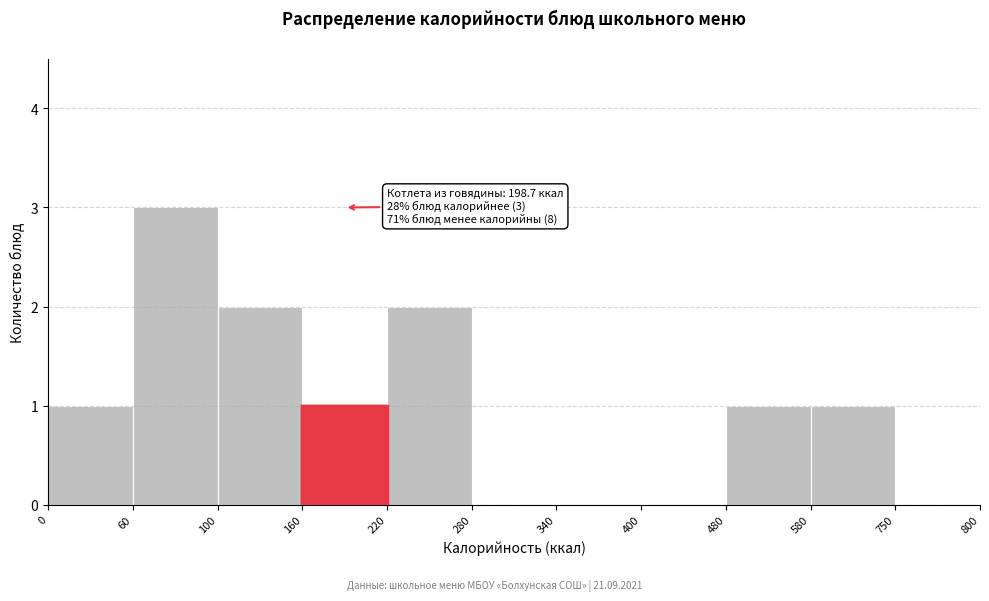

Reading right to left, extract all data points from this chart.

750=0	580=1	480=1	400=0	340=0	280=0	220=2	160=1	100=2	60=3	0=1